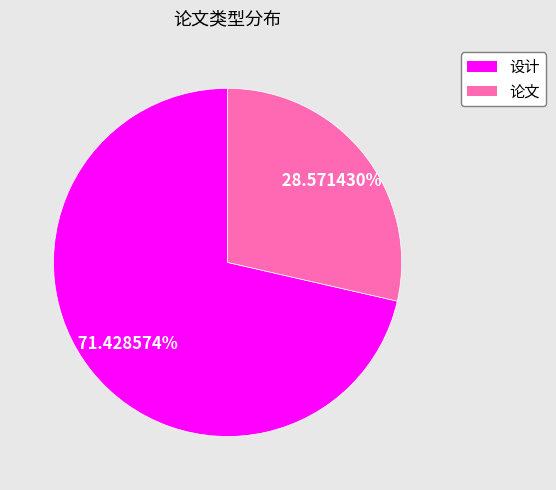

How many segments does this pie chart have?

2